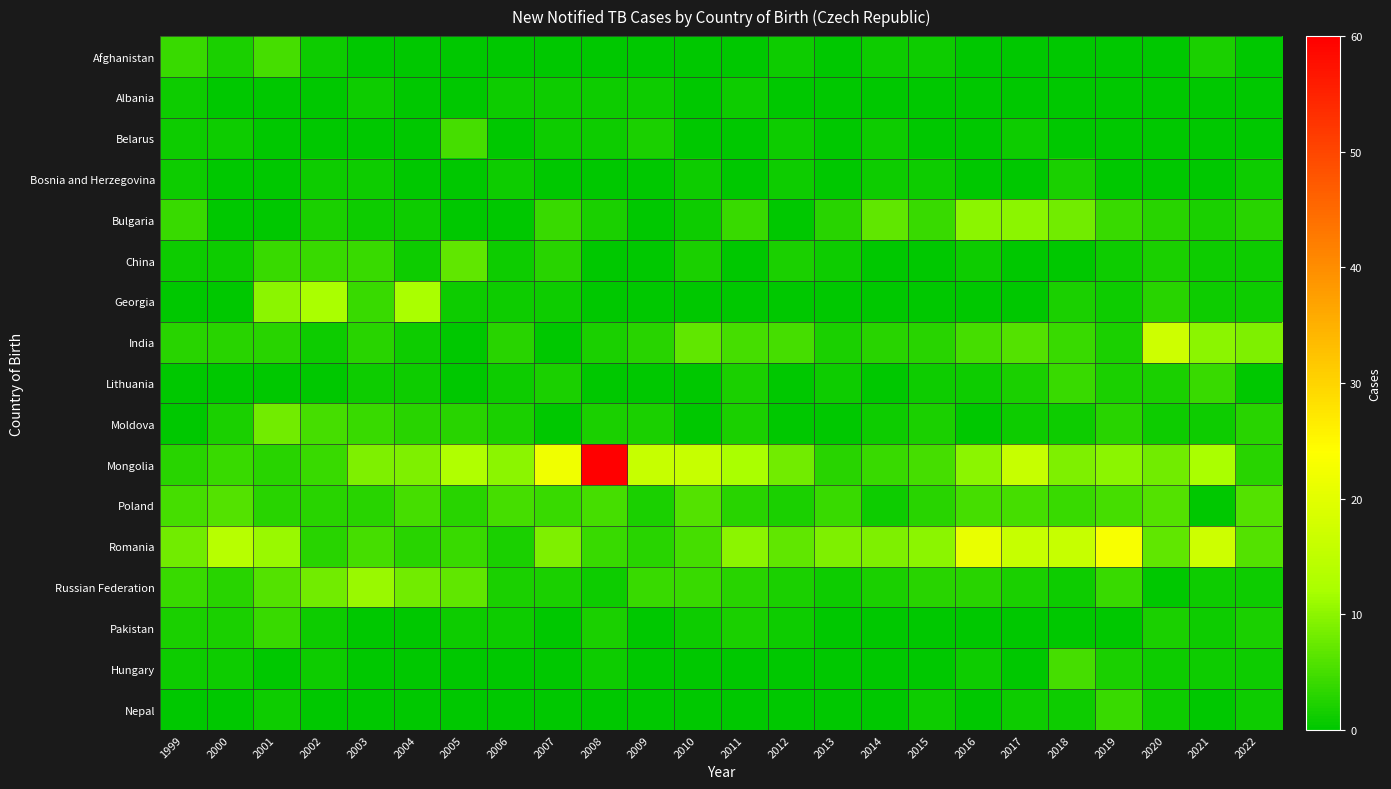

Which series changed the most between 2006 and 2020?

India